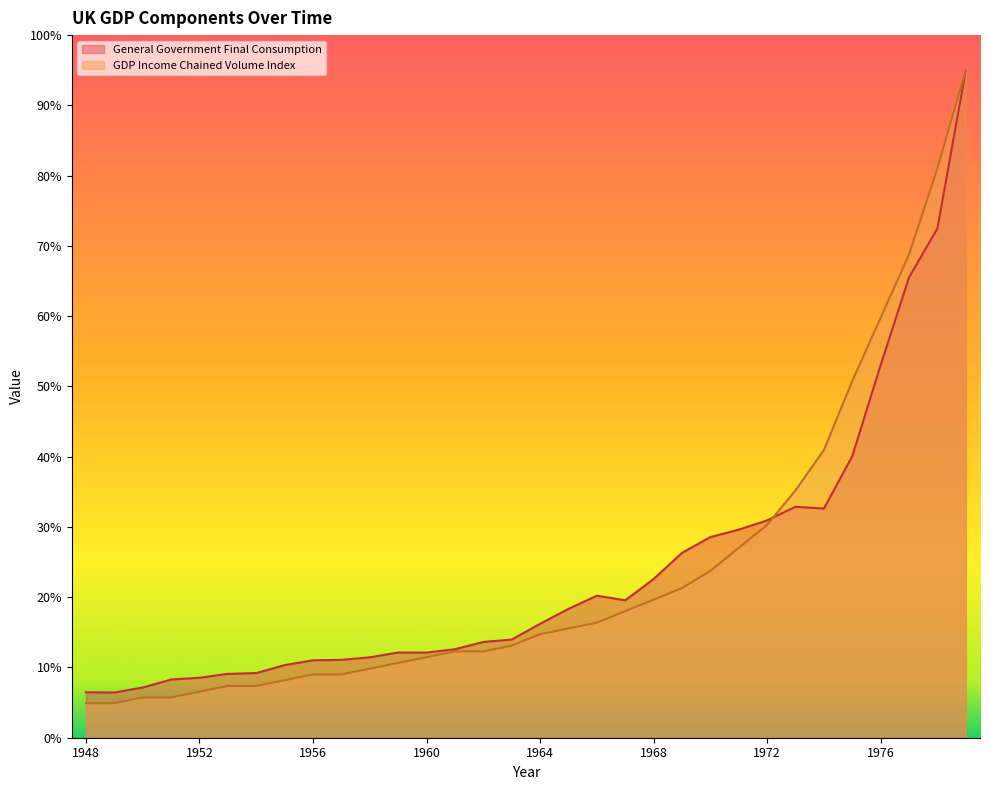

What is the value of the GDP Income Chained Volume Index point at the 29th from the left?

59.8